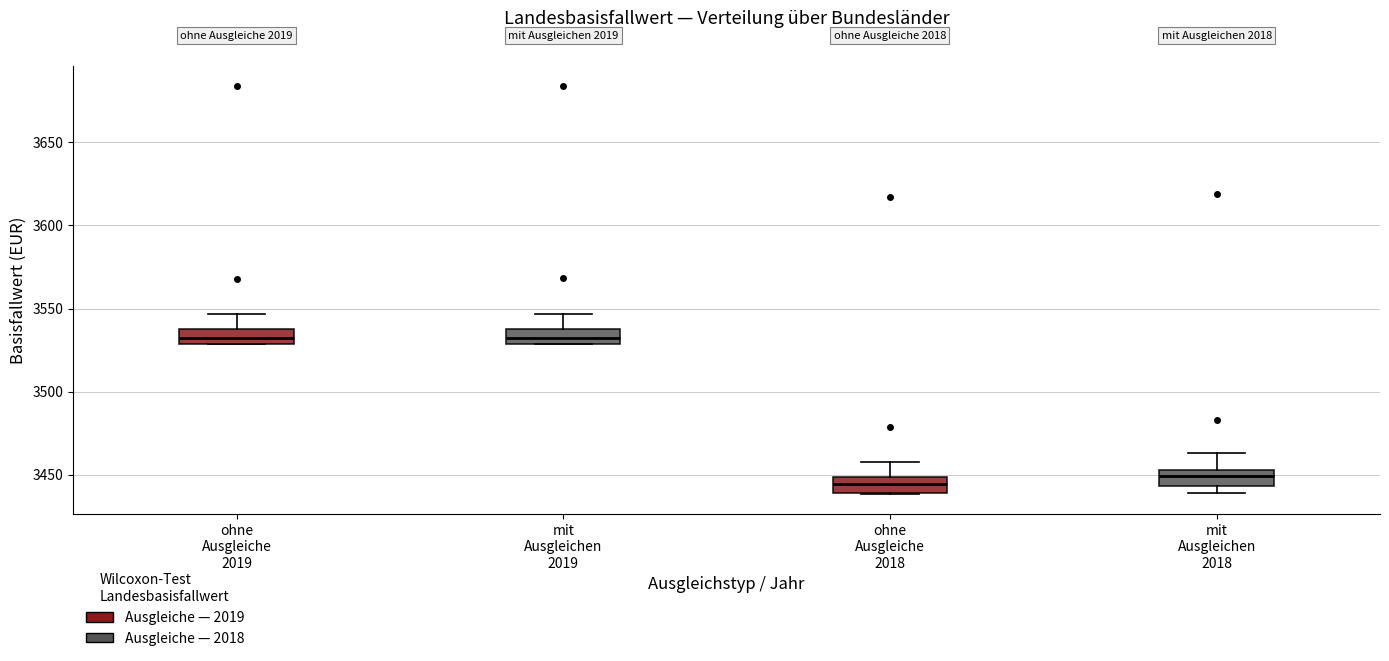

Where does the upper whisker of the box for ohne Ausgleiche 2019 end on the y-axis? The values are not printed on the chart, so give them approximately, as read against the axis.

3545